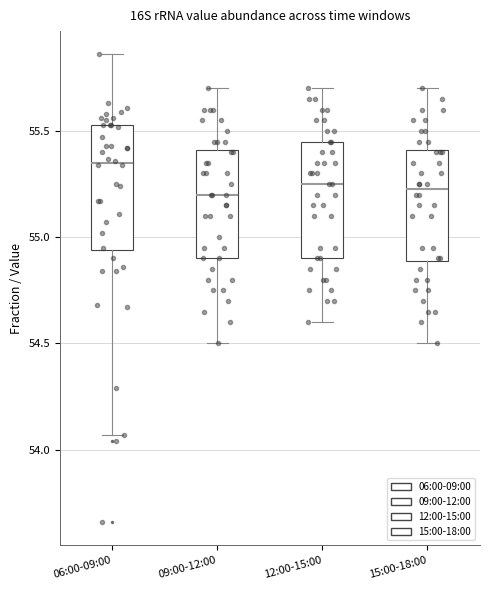

Reading left to right, transcribe this box plot: for each box, give where its median line is, the range the box spans, and where its two whiskers end, as read against the y-axis. The values are not printed on the chart, so give them approximately, as read against the axis.

06:00-09:00: median 55.35, box 54.95 to 55.55, whiskers 54.05 to 55.85
09:00-12:00: median 55.20, box 54.90 to 55.40, whiskers 54.50 to 55.70
12:00-15:00: median 55.25, box 54.90 to 55.45, whiskers 54.60 to 55.70
15:00-18:00: median 55.25, box 54.90 to 55.40, whiskers 54.50 to 55.70